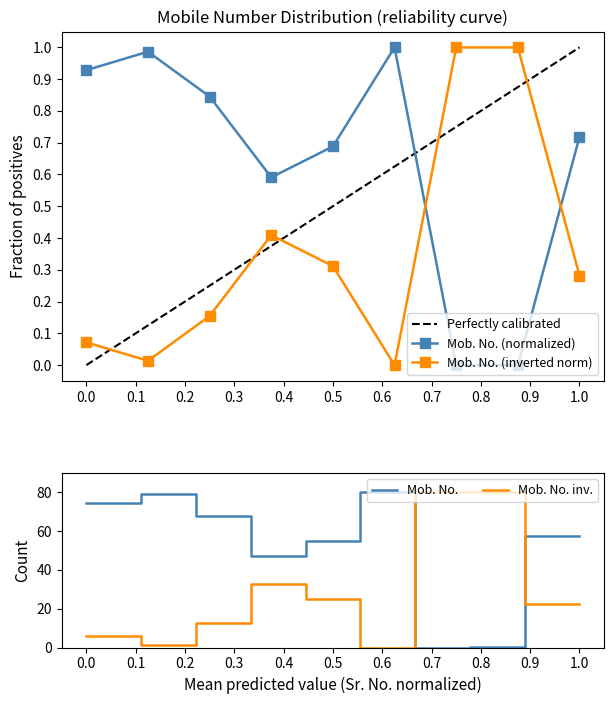

Is this an area chart (filled region under the line)?

No